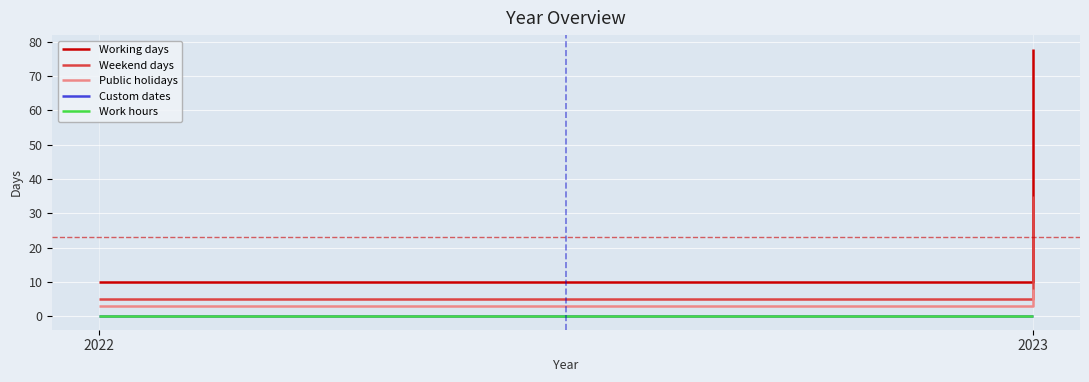

Is it true that Weekend days equals 9 at 2022?

False